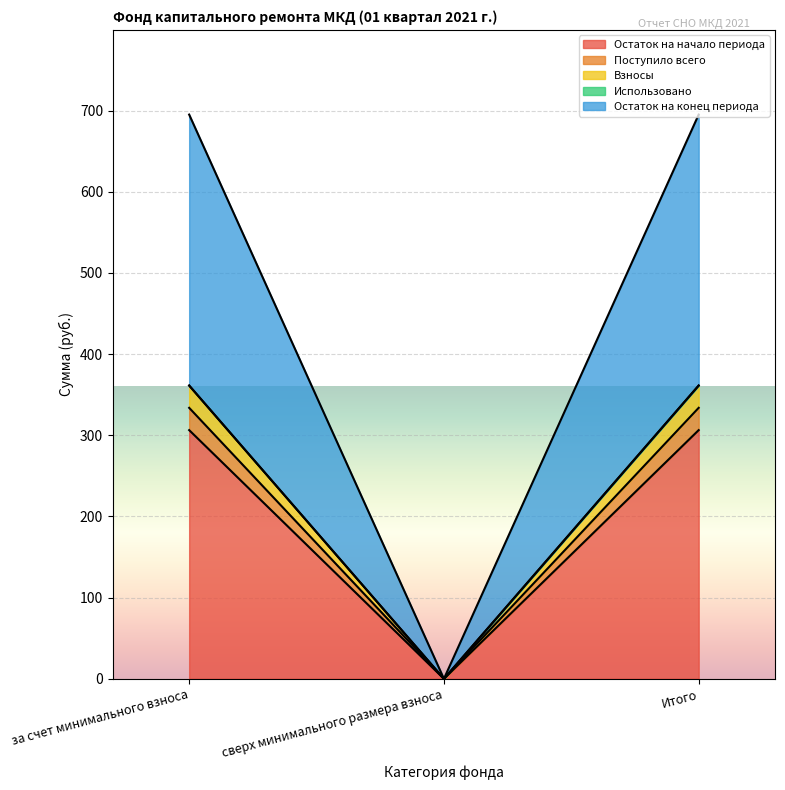

What is the approximate value of Остаток на начало периода at Итого?

306.4